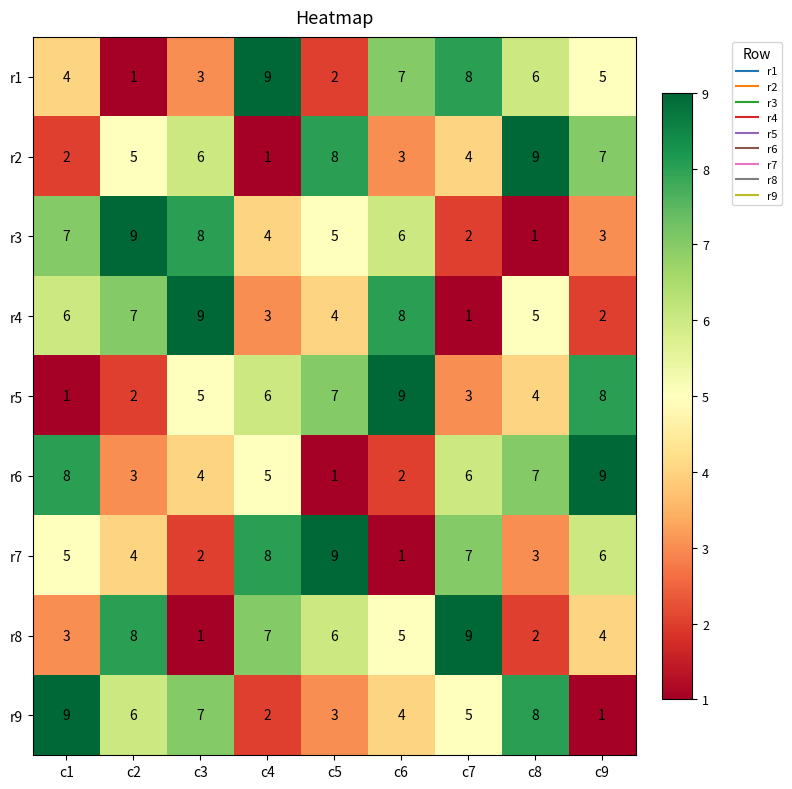

Count the r9 values in the range 3 to 7.

5